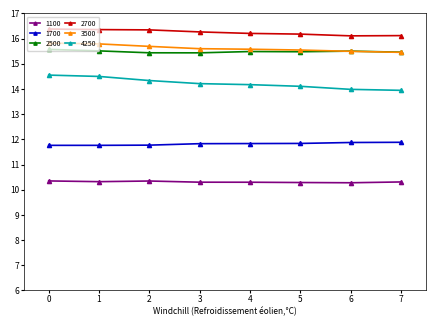

Is the value of 4250 at 0 greater than the value of 1100 at 3?

Yes